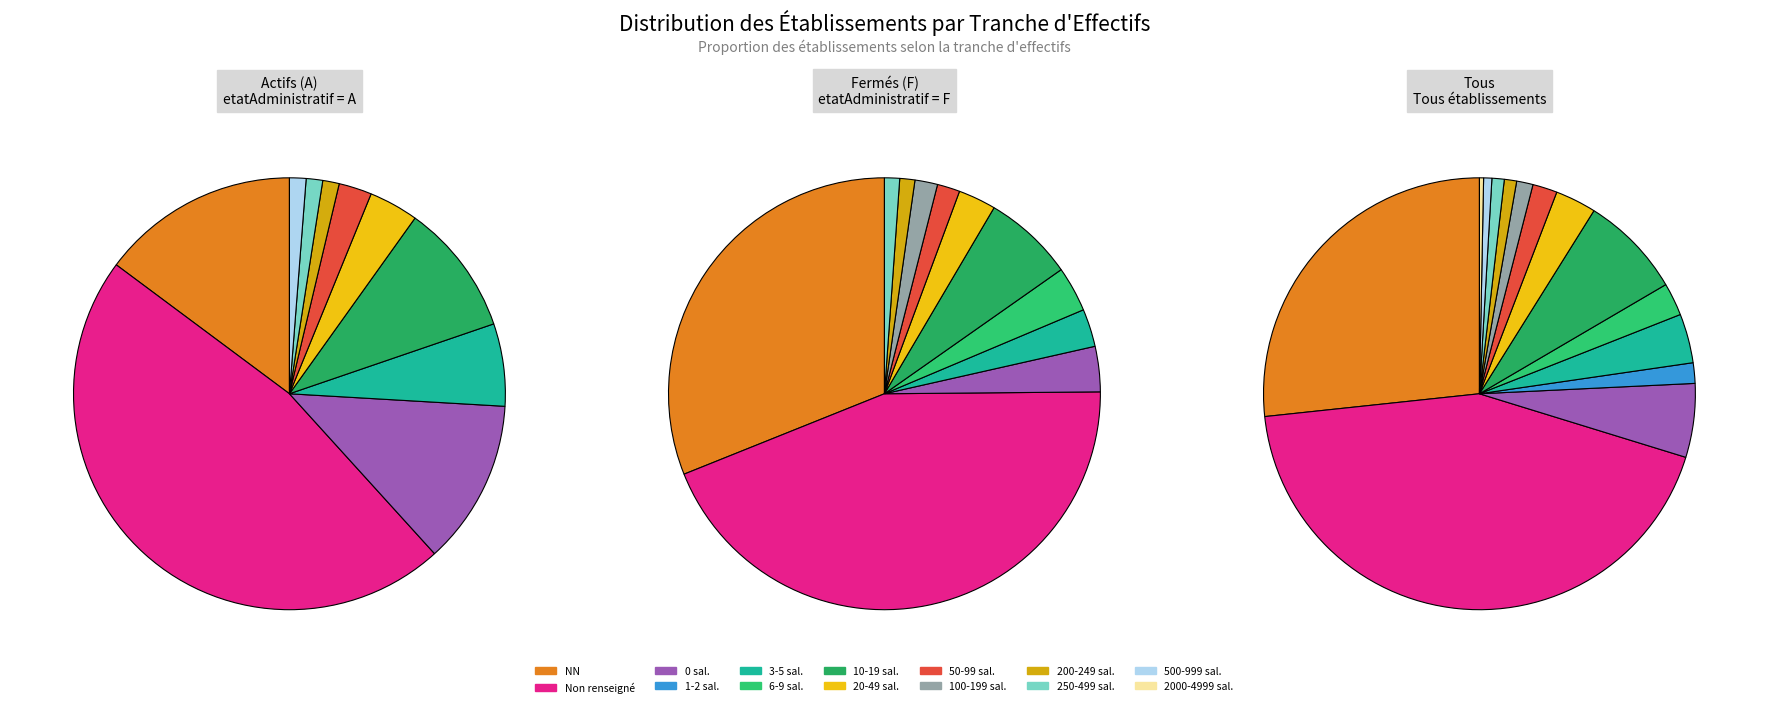

True or false: 02 accounts for 9% of the total.

False